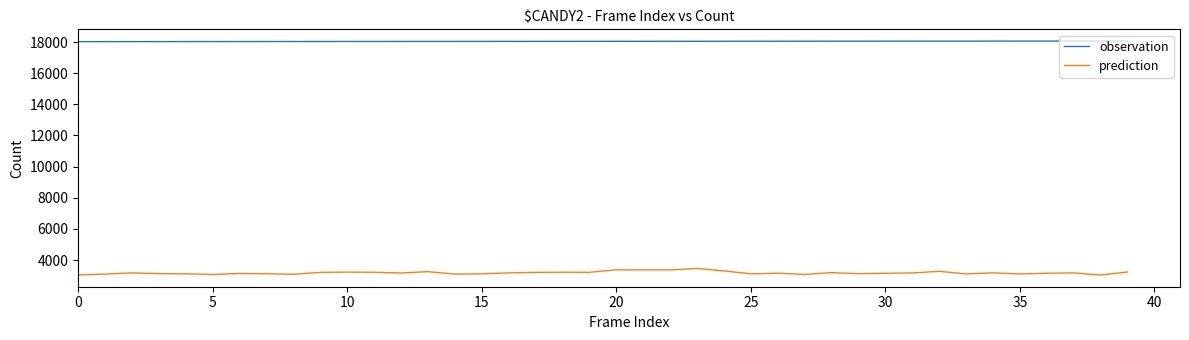

Which series has the largest total across all categories?

observation